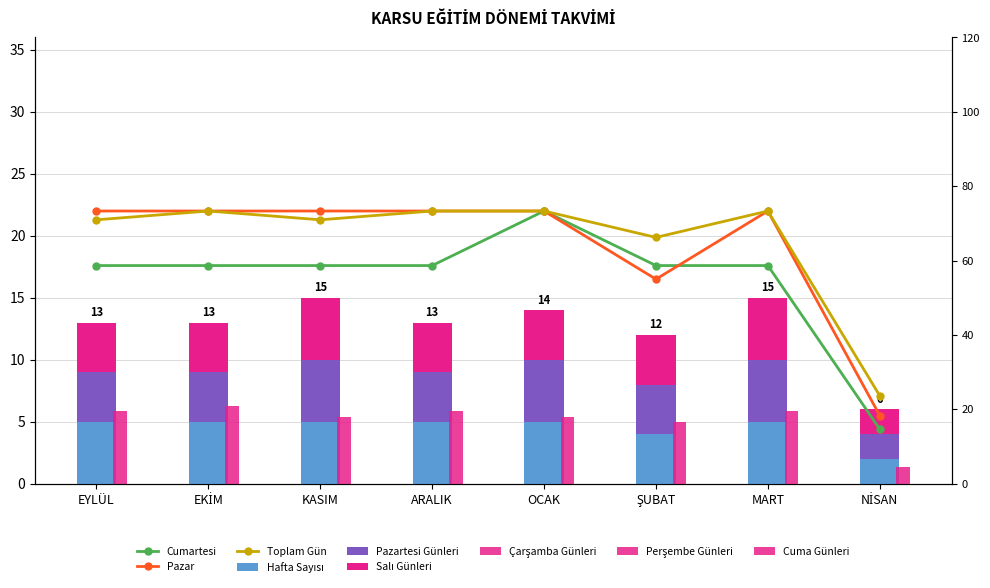

Which category has the lowest value across all series?

NİSAN